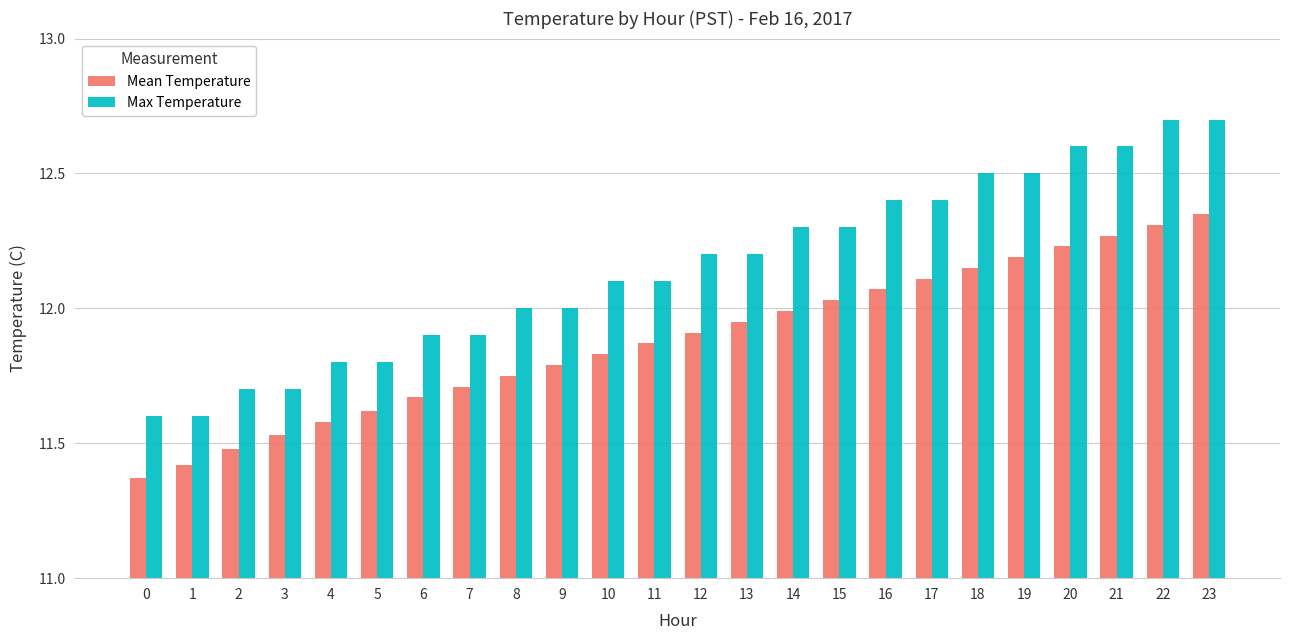

List the series in order of their overall mean, highest first.

Max Temperature, Mean Temperature